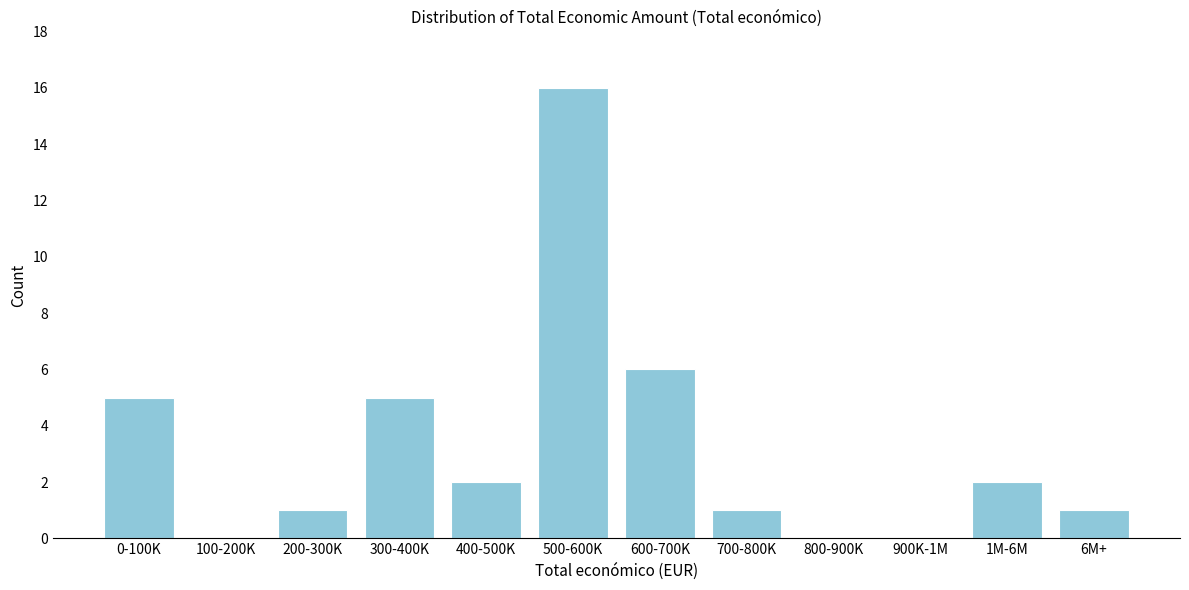

Reading left to right, extract all data points from this chart.

0-100K=5	100-200K=0	200-300K=1	300-400K=5	400-500K=2	500-600K=16	600-700K=6	700-800K=1	800-900K=0	900K-1M=0	1M-6M=2	6M+=1